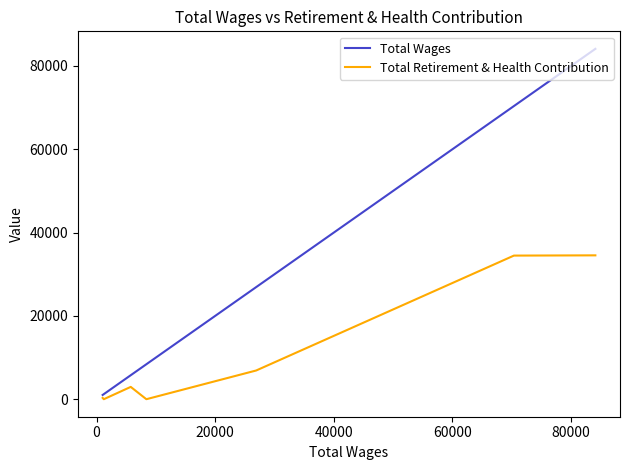

What are all the series names shown in the legend?

Total Wages, Total Retirement & Health Contribution